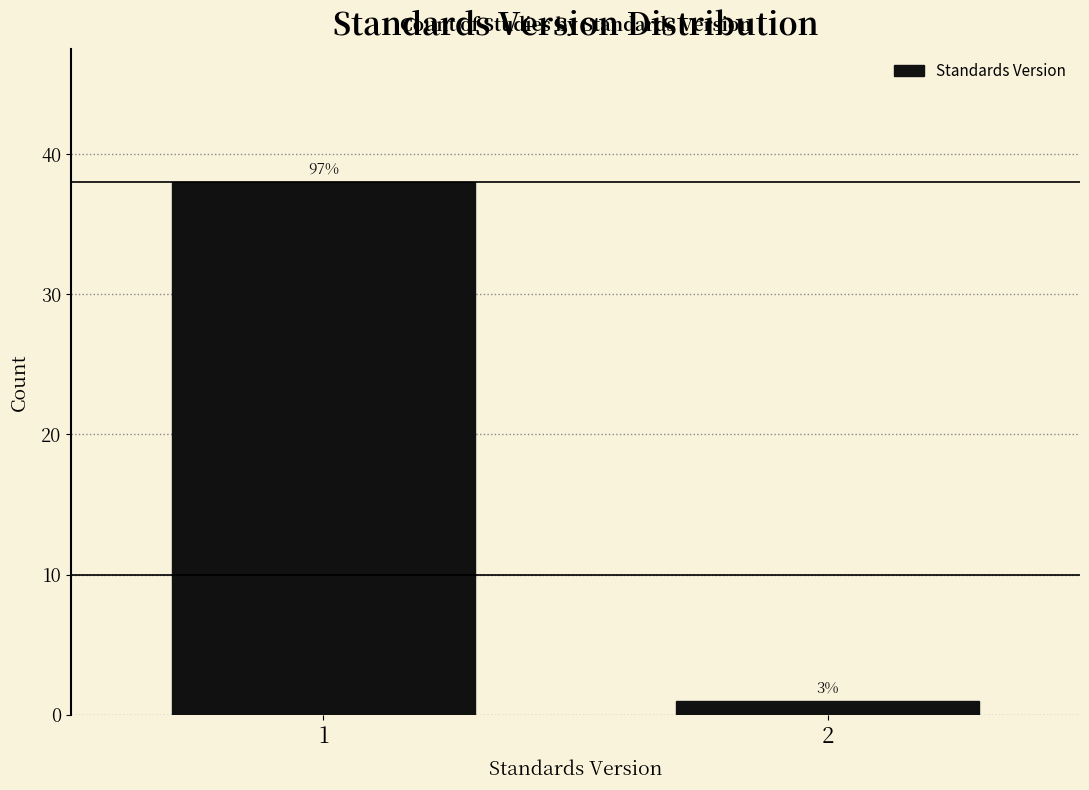

How many bars are there in total?

2